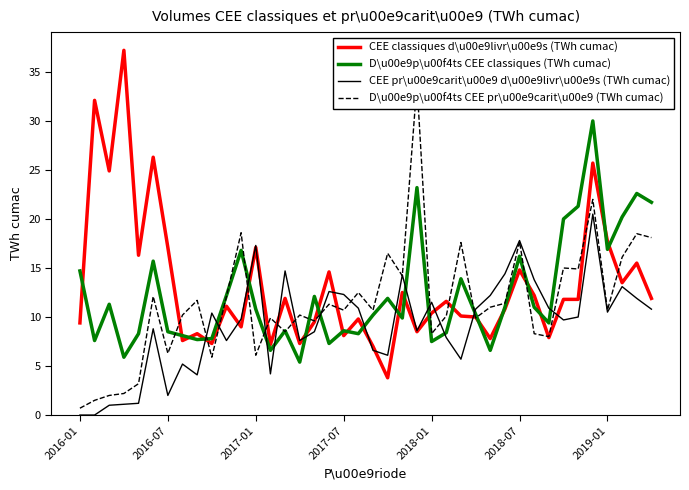

True or false: CEE pr\u00e9carit\u00e9 d\u00e9livr\u00e9s (TWh cumac) has a value of 11.5 at 2018-01.

True